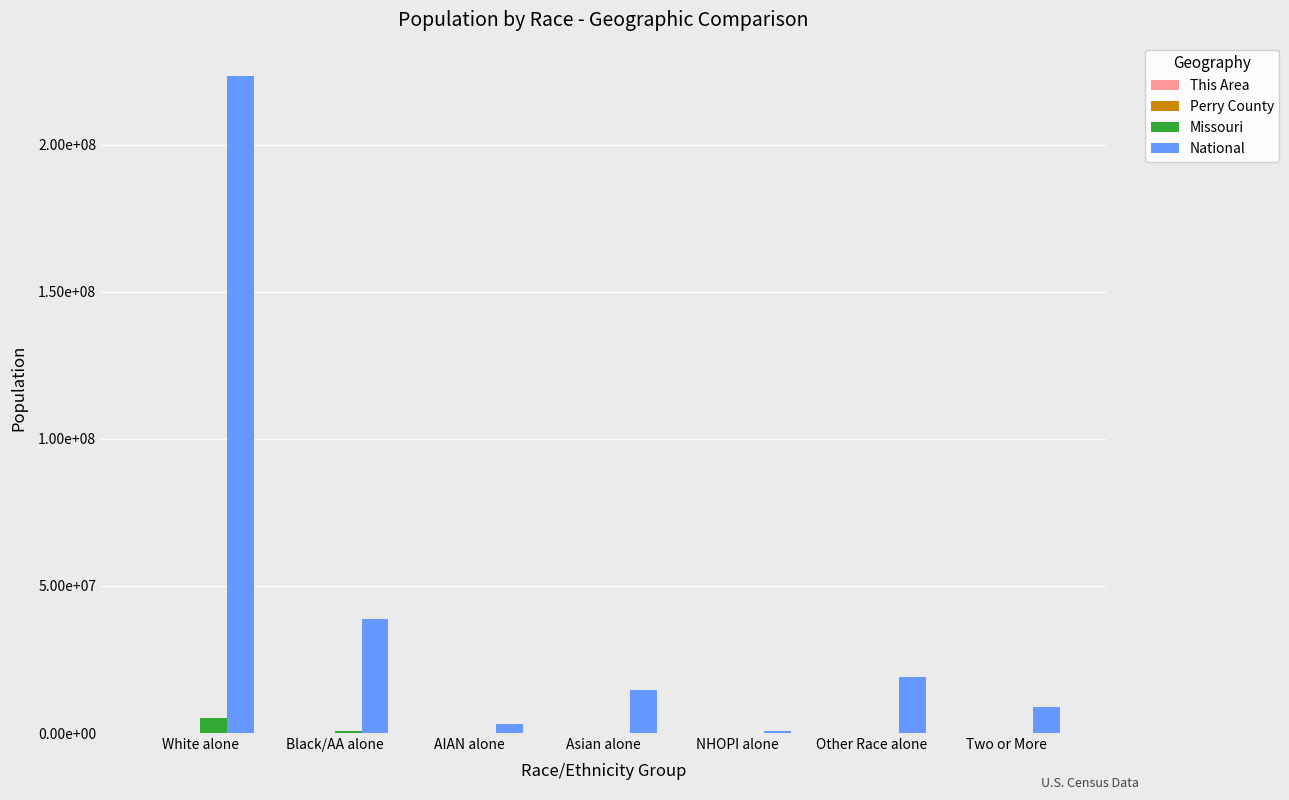

At which category is the sum across all series the highest?

White alone